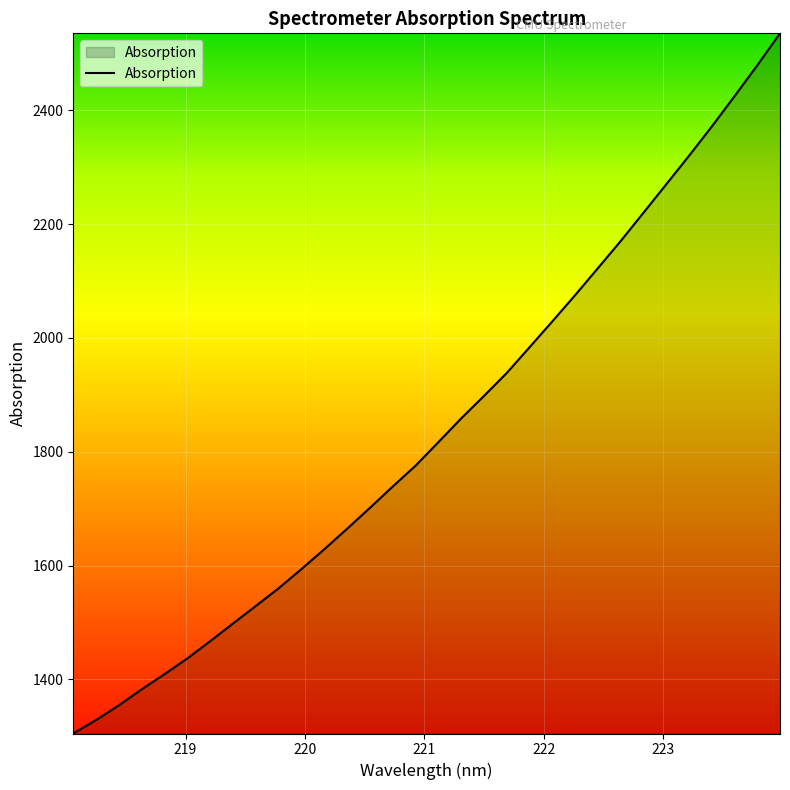

What is the minimum value shown in the chart?

1304.8